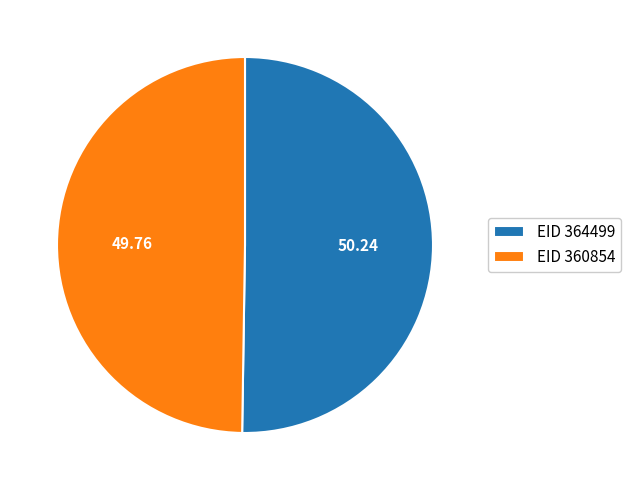

Approximately how many times larger is the value at EID 364499 compared to EID 360854?

1.0